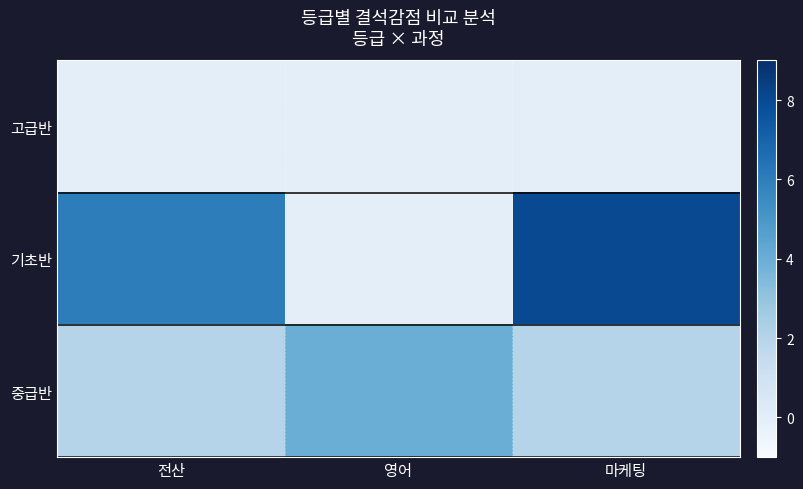

What is the total value across all series at 전산?

8